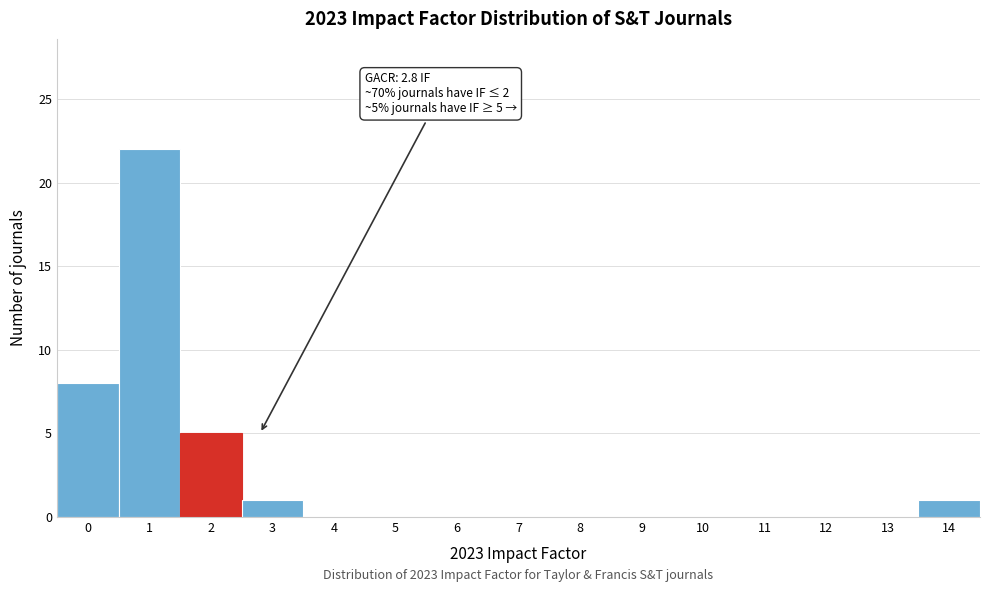

Reading left to right, list all the values displayed in this chart.

0=8	1=22	2=5	3=1	4=0	5=0	6=0	7=0	8=0	9=0	10=0	11=0	12=0	13=0	14=1